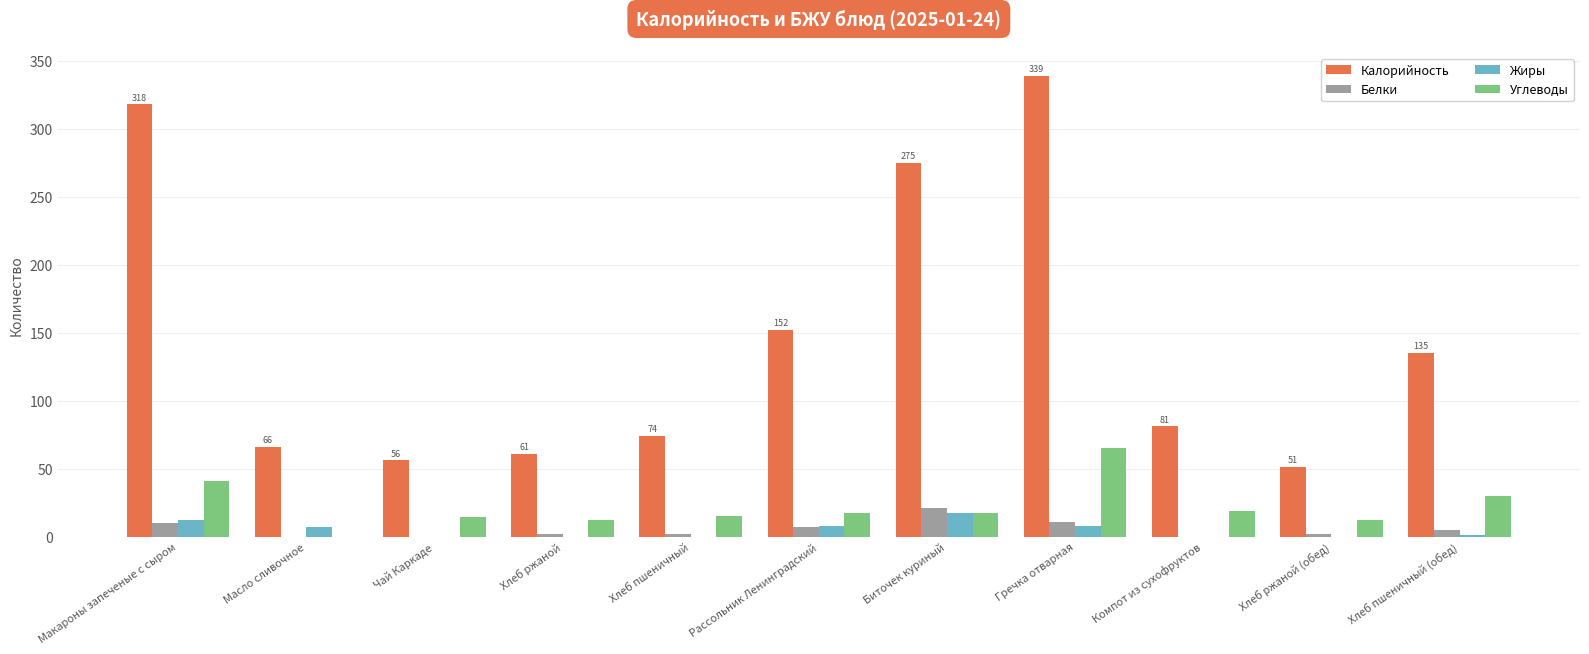

How many groups of bars are there?

11